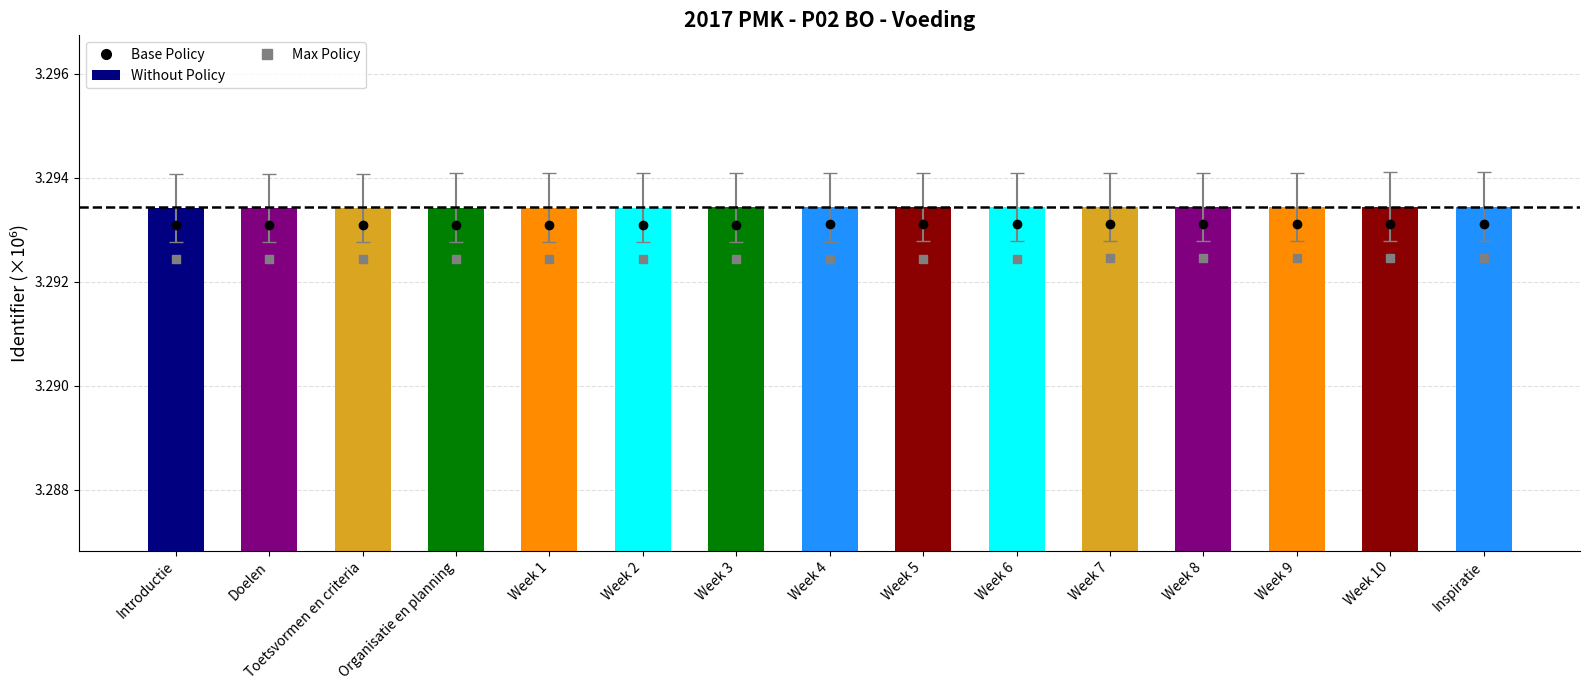

What is the ratio of the value at Week 1 to the value at Toetsvormen en criteria?

1.0